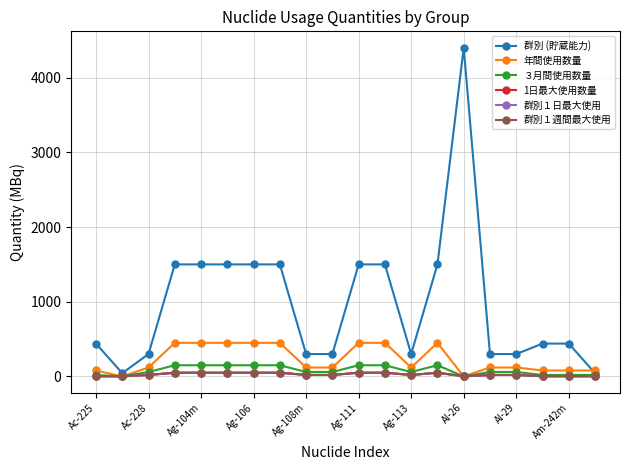

How many lines are shown in the chart?

6